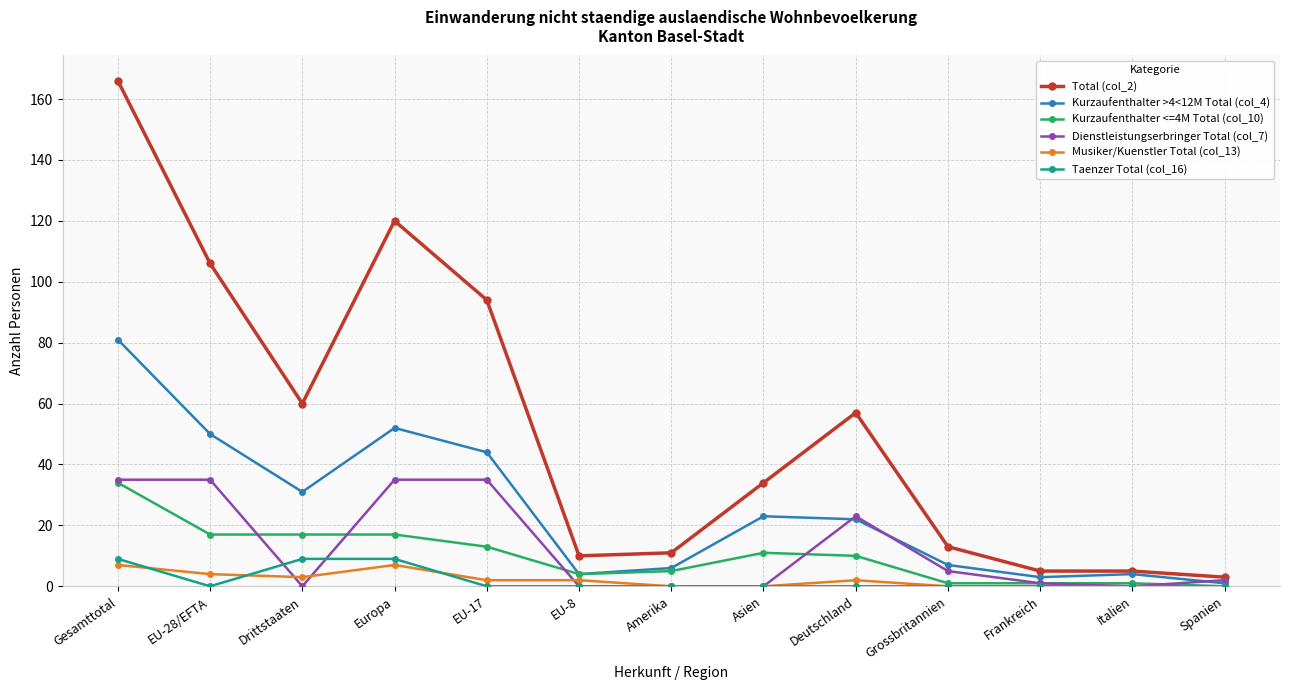

Reading left to right, extract all data points from this chart.

Total (col_2): 166	106	60	120	94	10	11	34	57	13	5	5	3
Kurzaufenthalter >4<12M Total (col_4): 81	50	31	52	44	4	6	23	22	7	3	4	1
Kurzaufenthalter <=4M Total (col_10): 34	17	17	17	13	4	5	11	10	1	1	1	0
Dienstleistungserbringer Total (col_7): 35	35	0	35	35	0	0	0	23	5	1	0	2
Musiker/Kuenstler Total (col_13): 7	4	3	7	2	2	0	0	2	0	0	0	0
Taenzer Total (col_16): 9	0	9	9	0	0	0	0	0	0	0	0	0